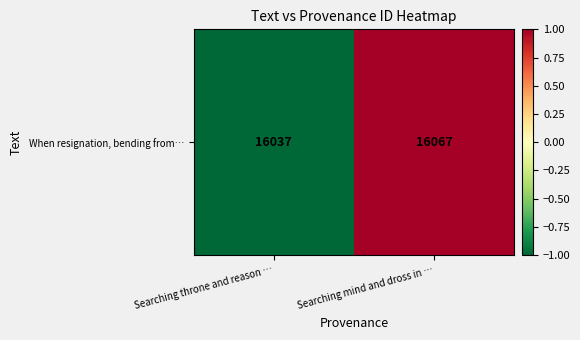

Count the number of values greater than 0.

1